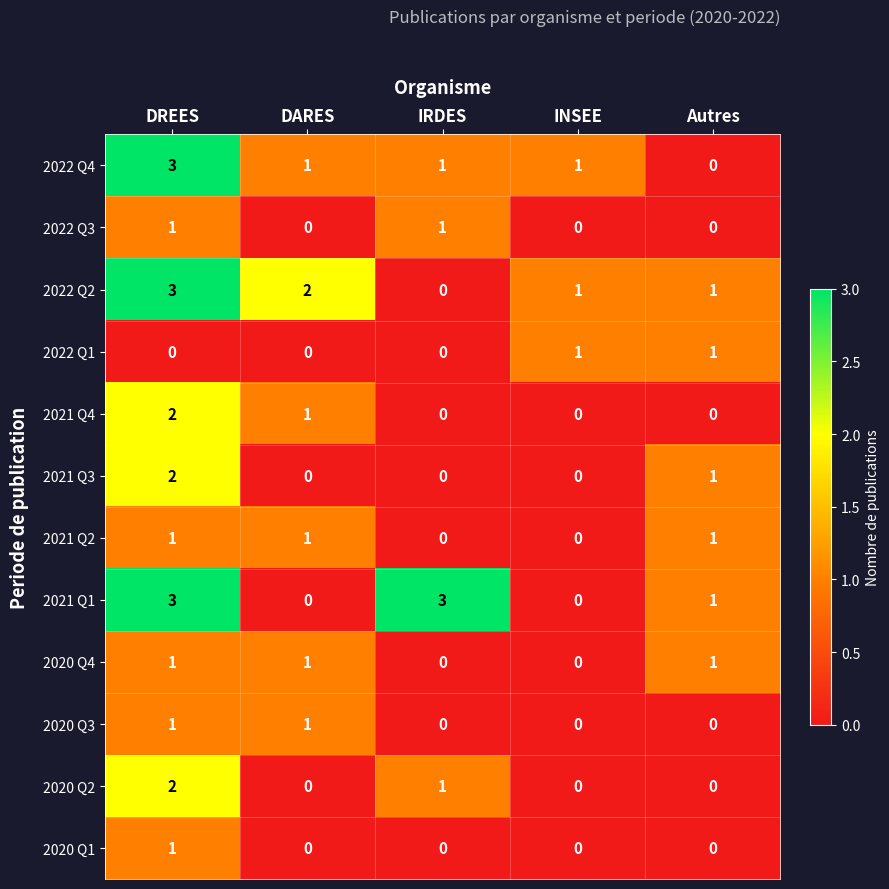

At which category is the sum across all series the highest?

DREES